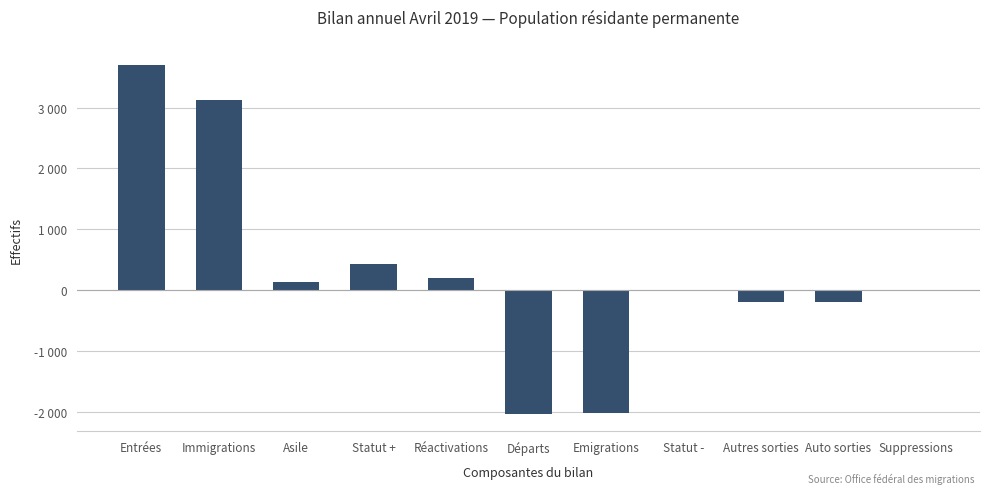

Are the bars horizontal?

No